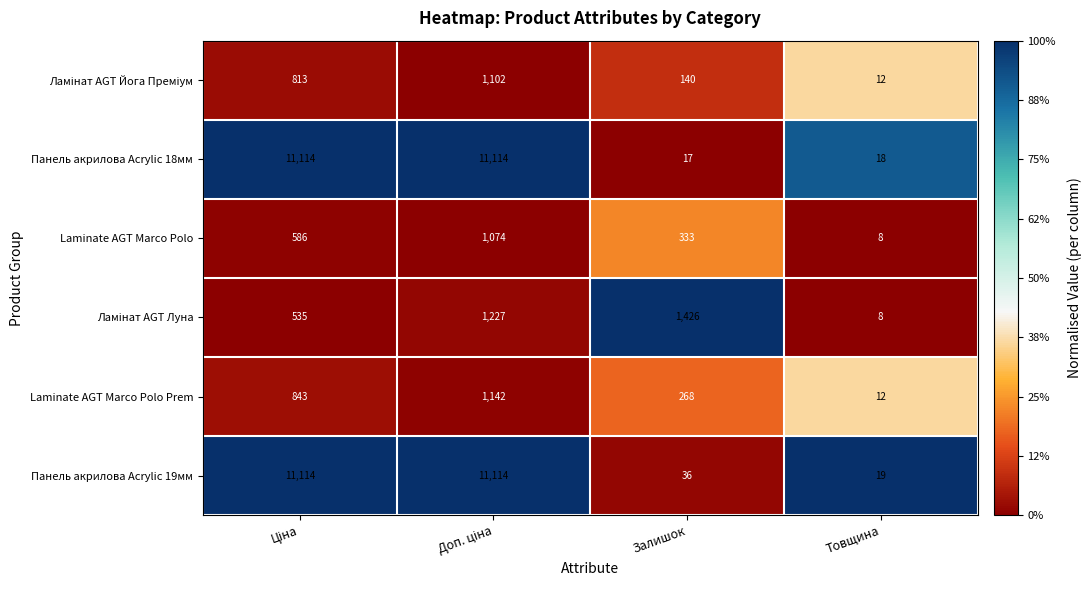

What is the spread (max minus min) of values at Залишок?

1409